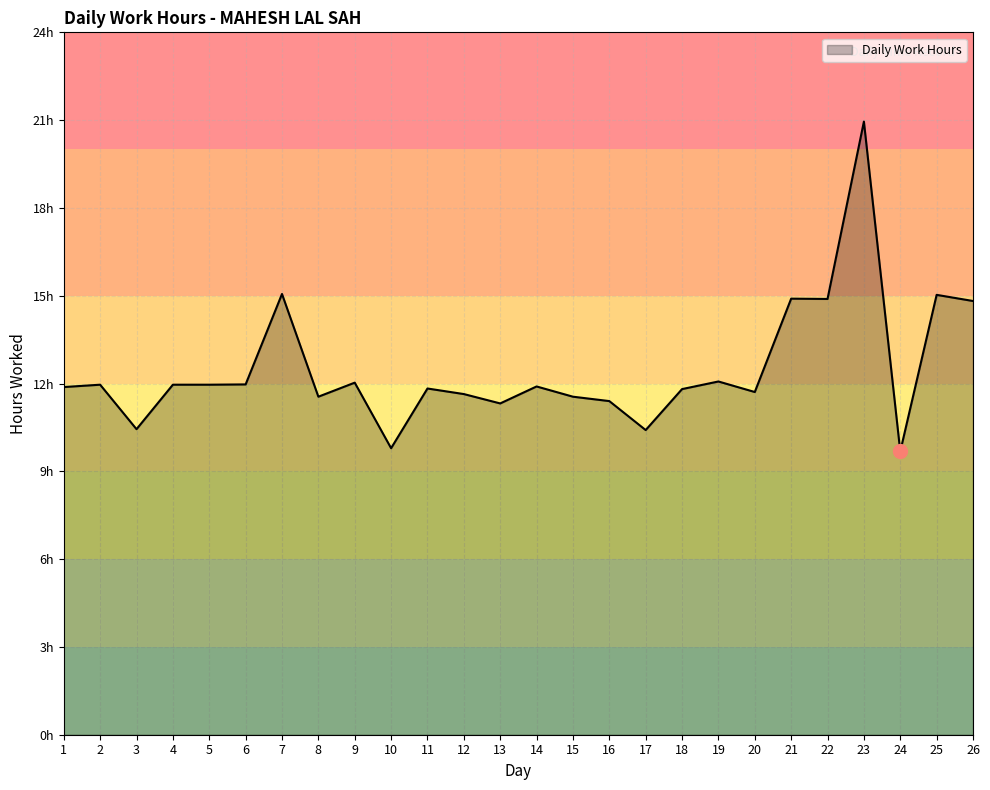

At which category does the data reach its first local valley?

3